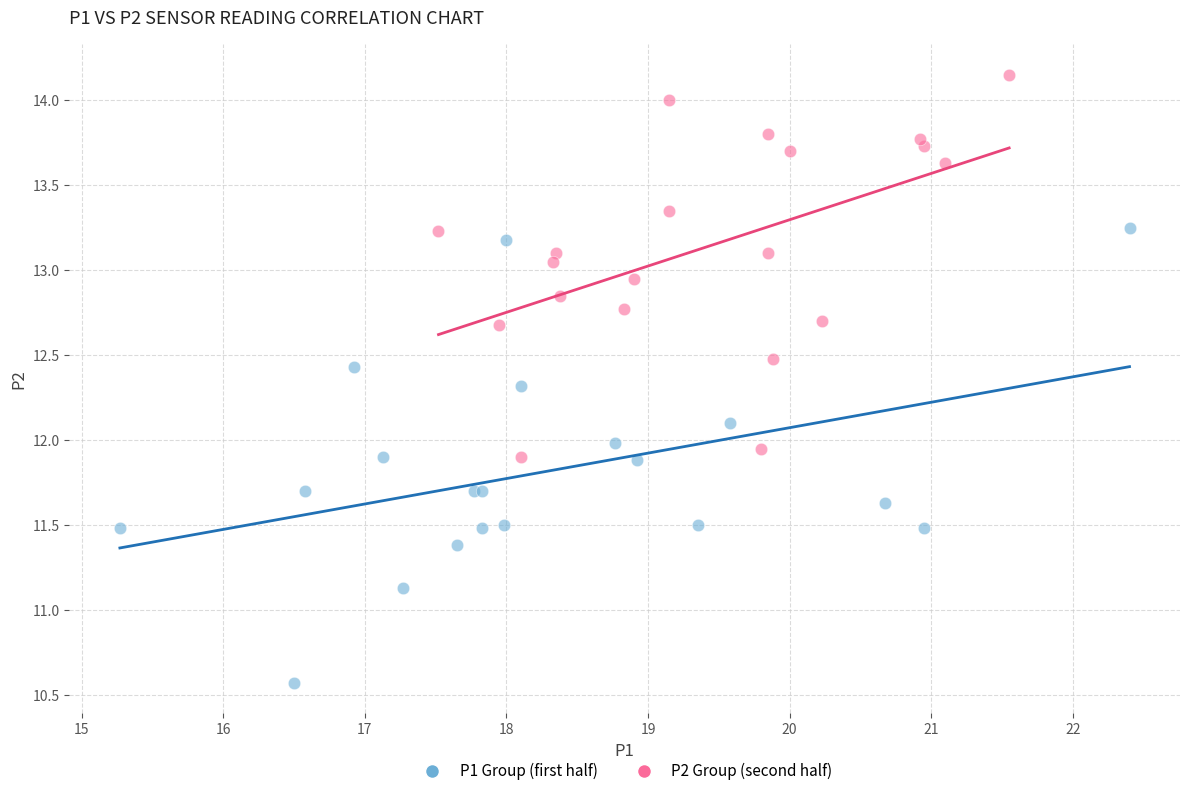

Which series has the widest spread of Y values?

P1 Group (first half)